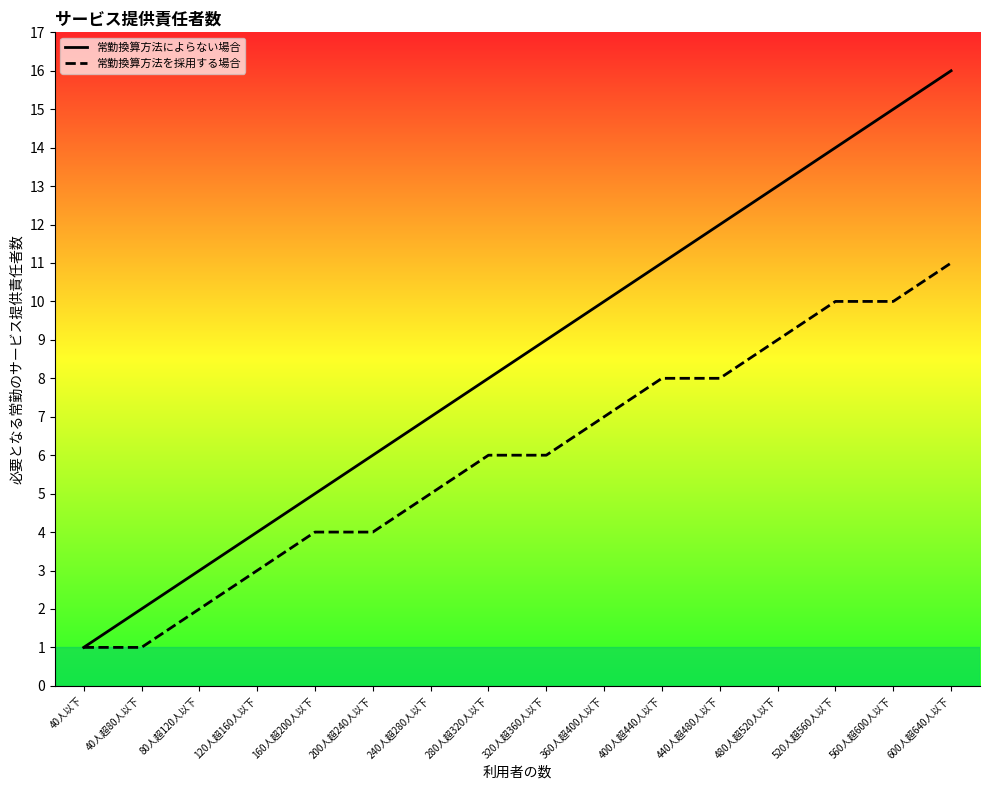

The value of 常勤換算方法を採用する場合 at 440人超480人以下 is 8. True or false?

True